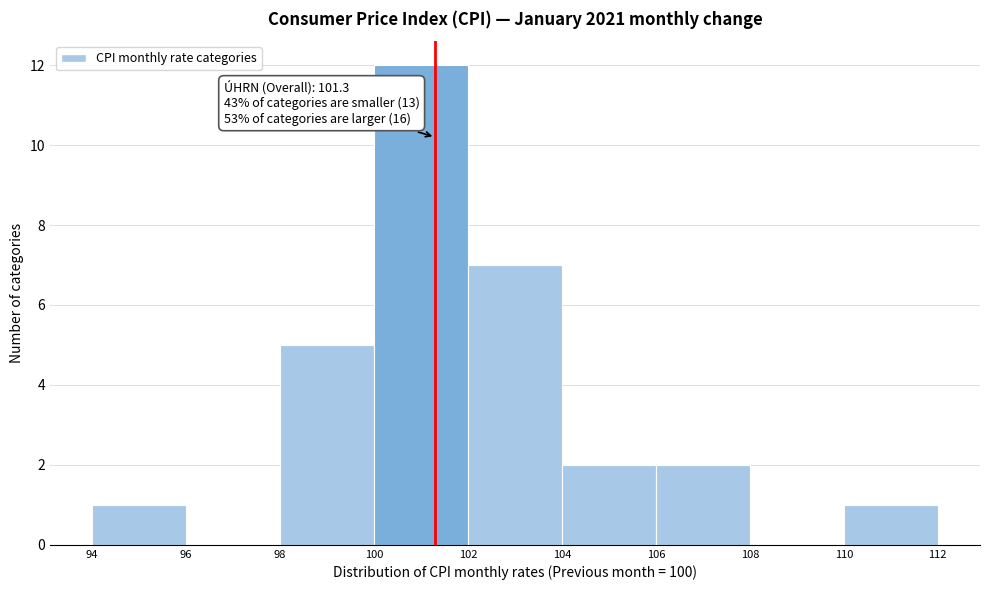

Over which range of the x-axis is the bar tallest?

100 to 102